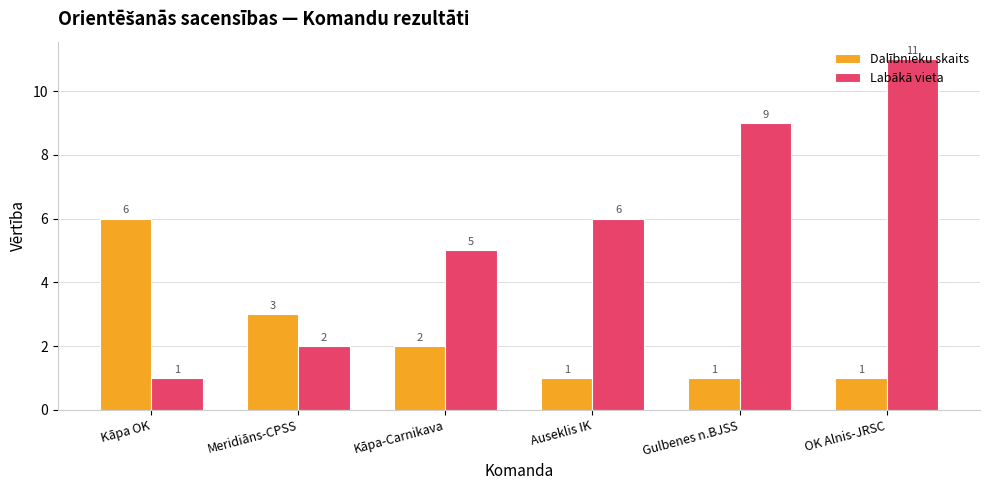

What is the sum of the Dalībnieku skaits values at Kāpa-Carnikava and Kāpa OK?

8